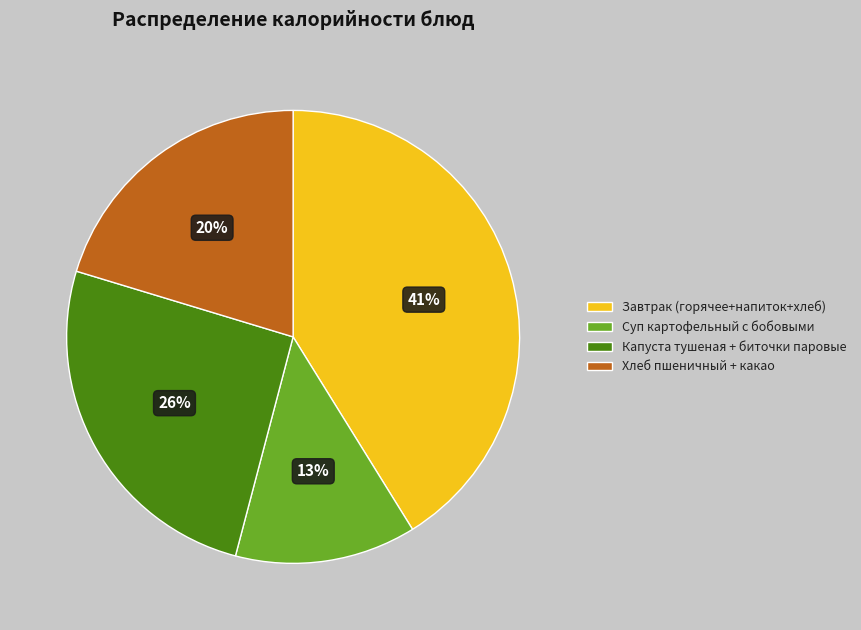

Approximately how many times larger is the value at Капуста тушеная + биточки паровые compared to Суп картофельный с бобовыми?

2.0